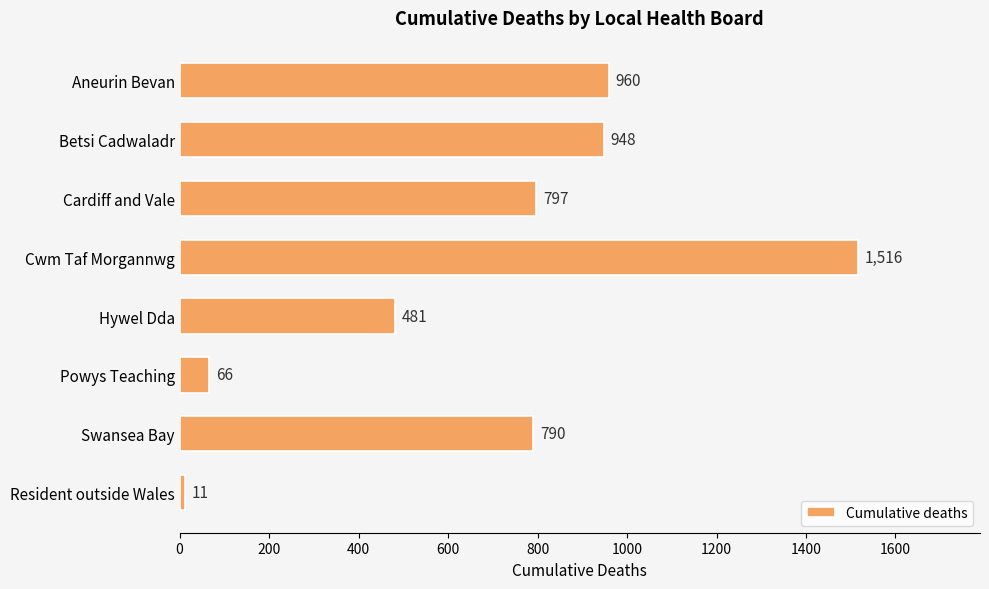

What is the maximum value shown in the chart?

1516